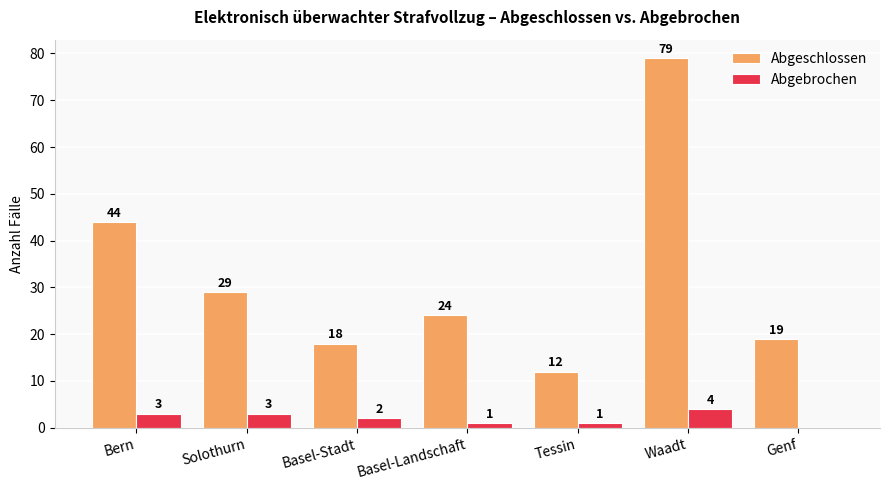

The value of Abgeschlossen at Tessin is 12. True or false?

True